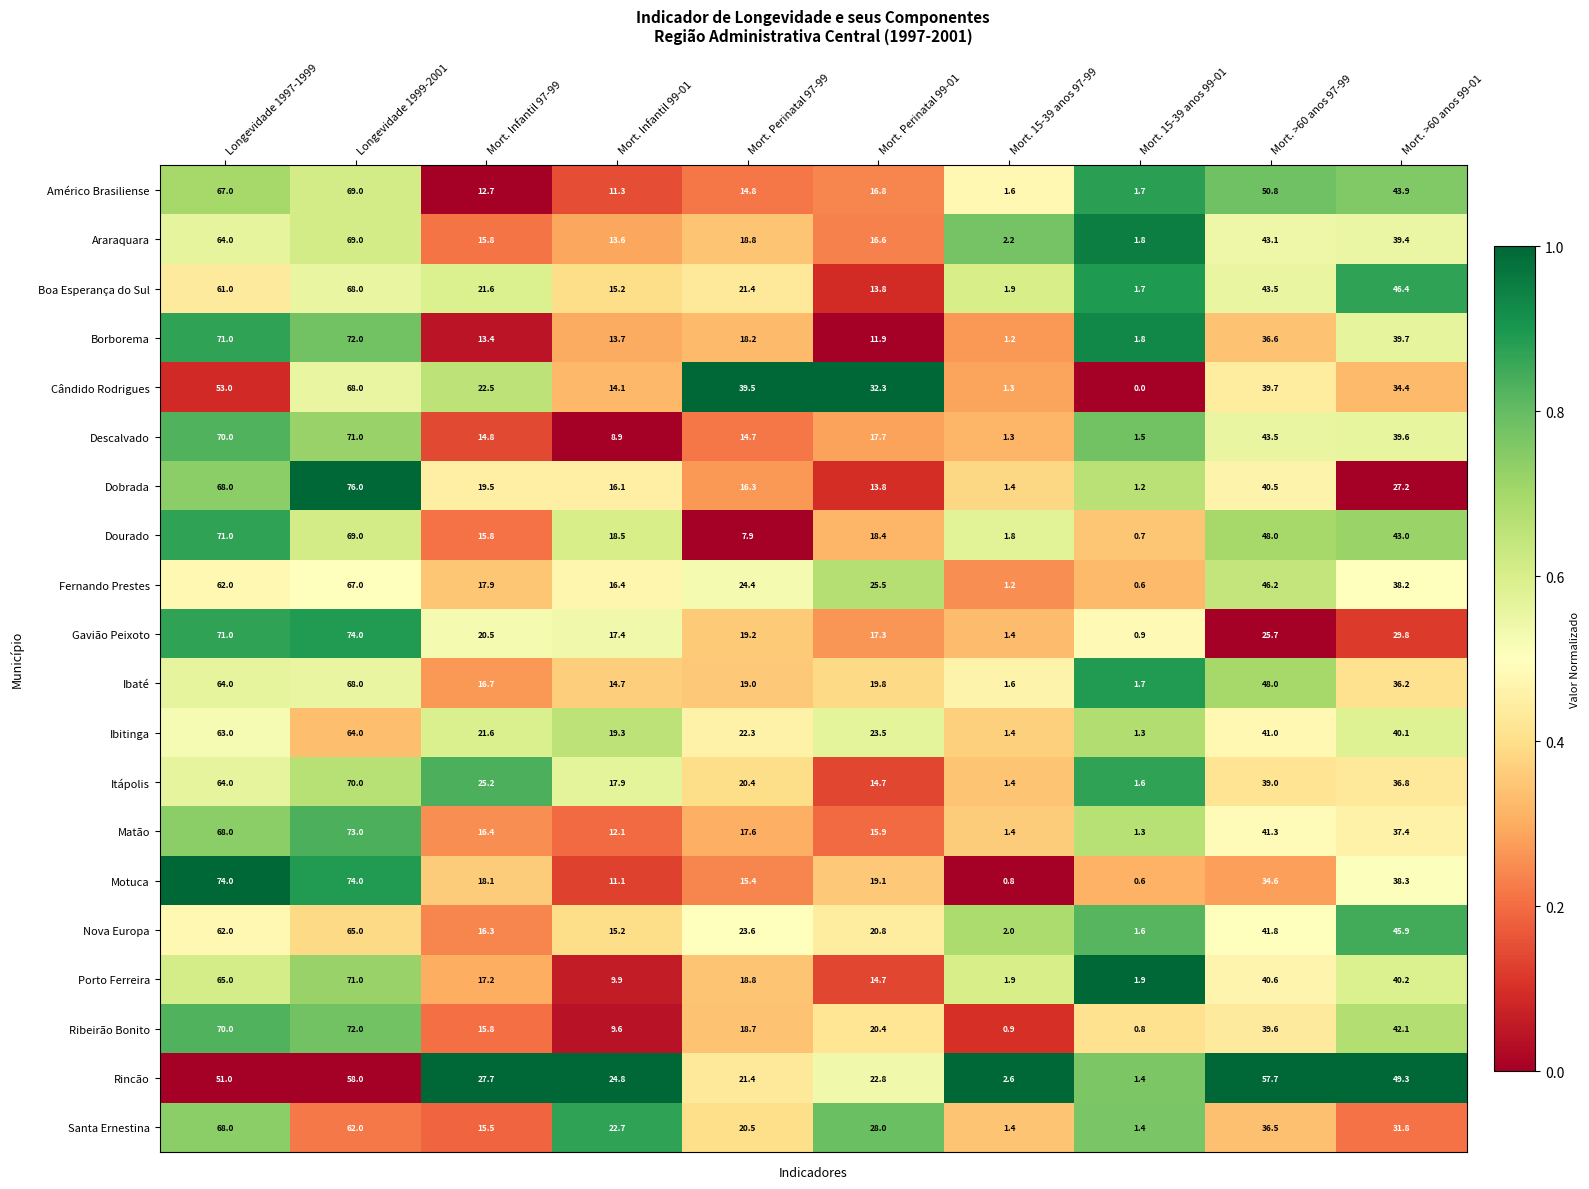

At which label does Fernando Prestes reach its peak?

Longevidade 1999-2001